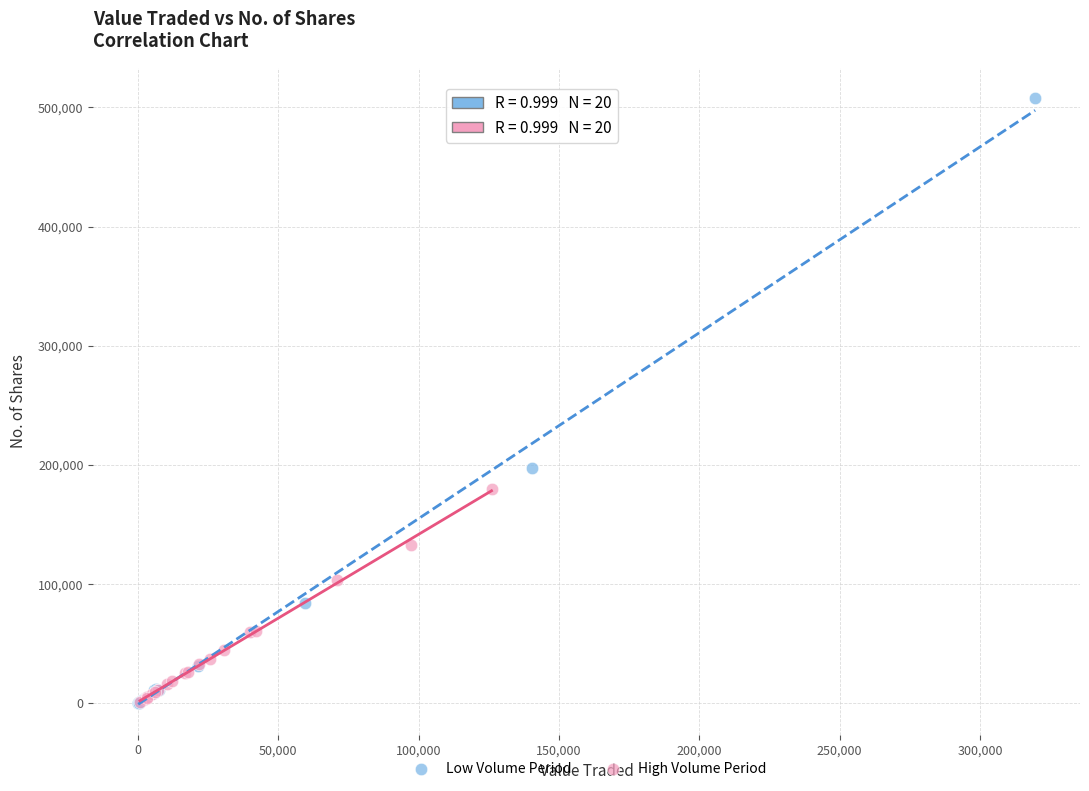

Which series reaches the maximum Y coordinate?

Low Volume Period